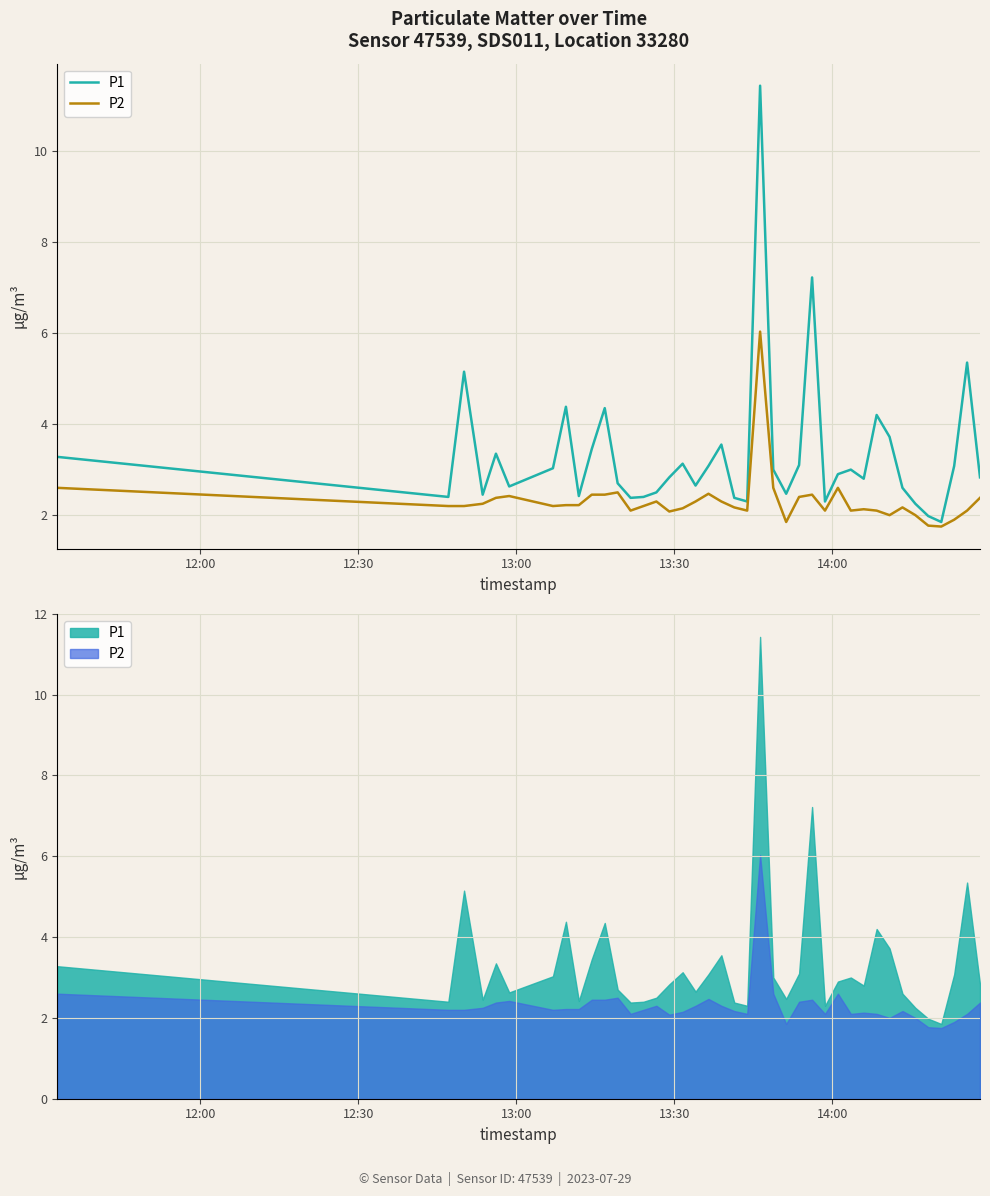

Which series has the largest total across all categories?

P1